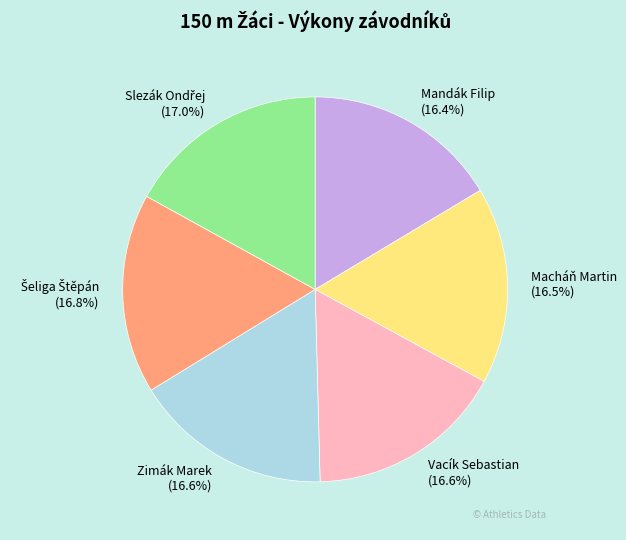

Approximately how many times larger is the value at Zimák Marek (16.6%) compared to Mandák Filip (16.4%)?

1.0